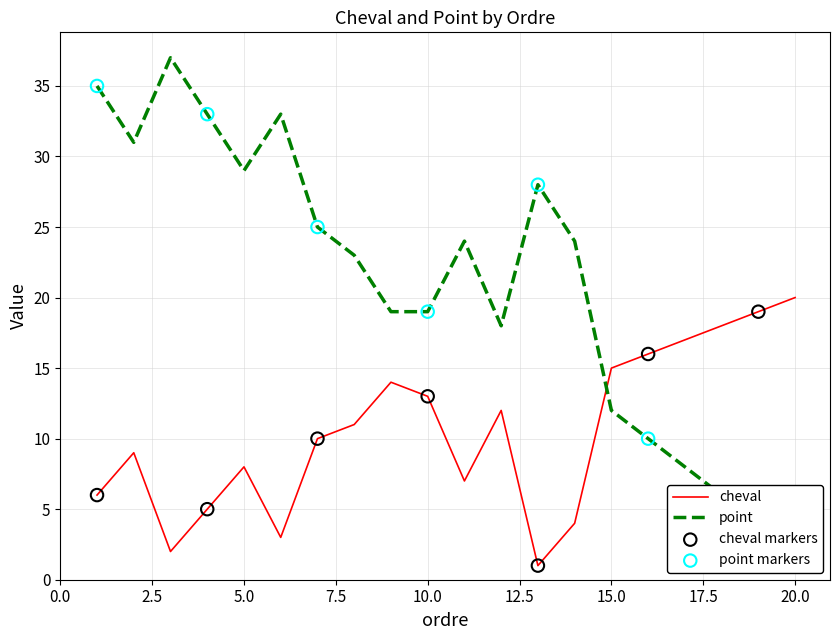

Is the value of cheval at 12 greater than the value of point at 2?

No